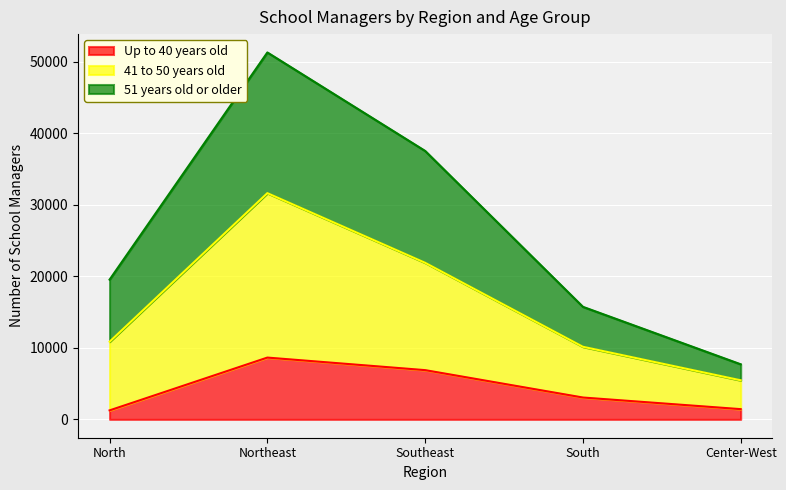

The Up to 40 years old series shows 3056 at South. True or false?

True